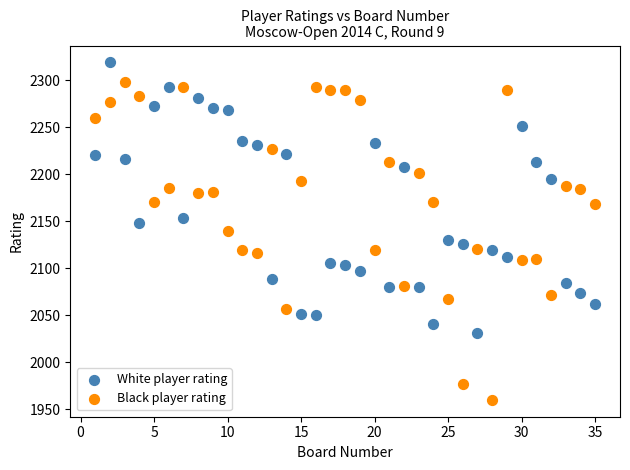

Which series reaches the maximum Y coordinate?

White player rating